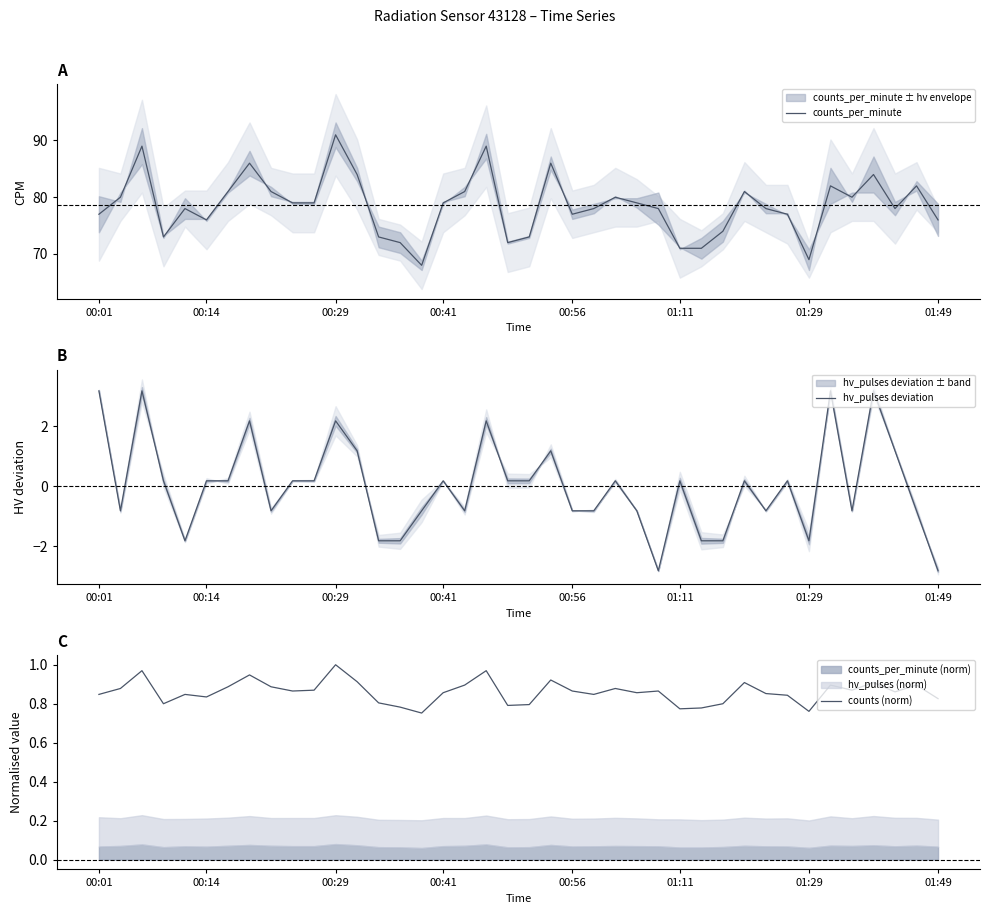

At which label does hv_pulses deviation first exceed 0?

00:01